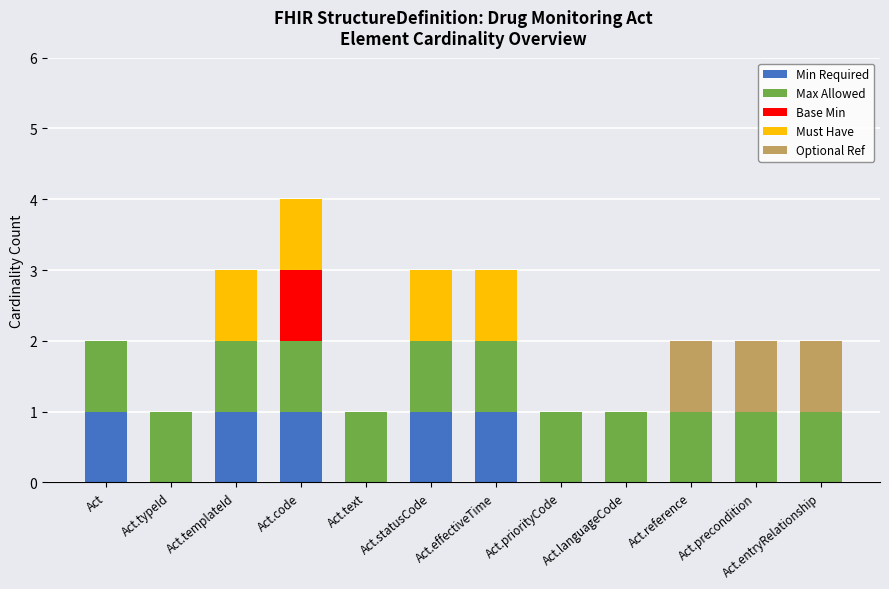

True or false: Min Required has a value of 1 at Act.

True